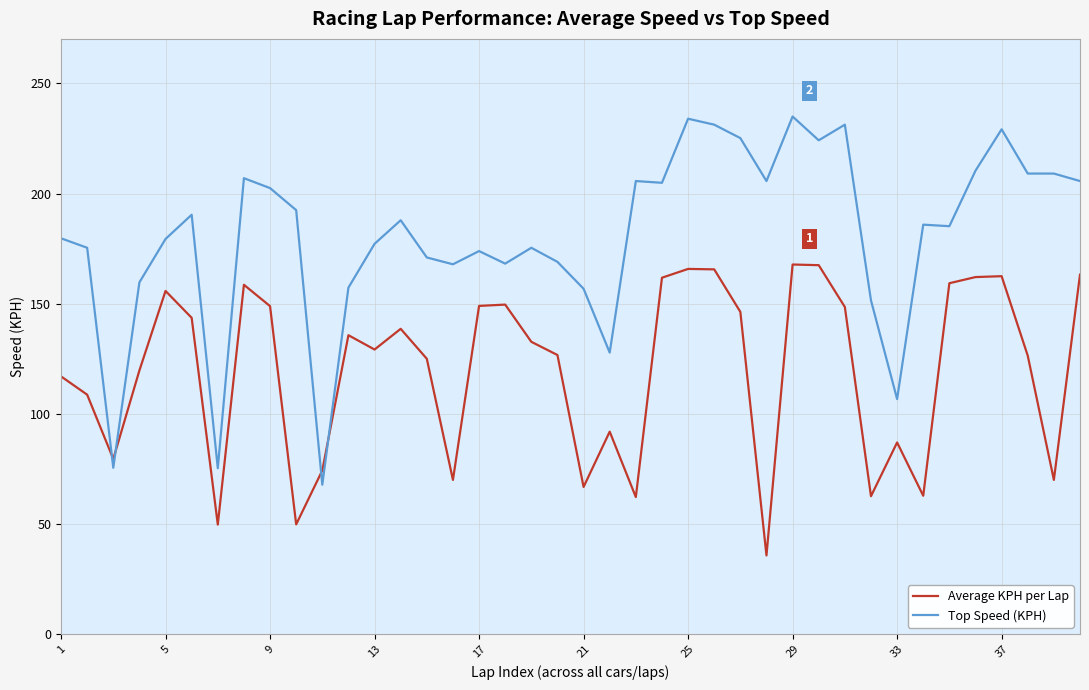

Which series has the largest total across all categories?

Top Speed (KPH)